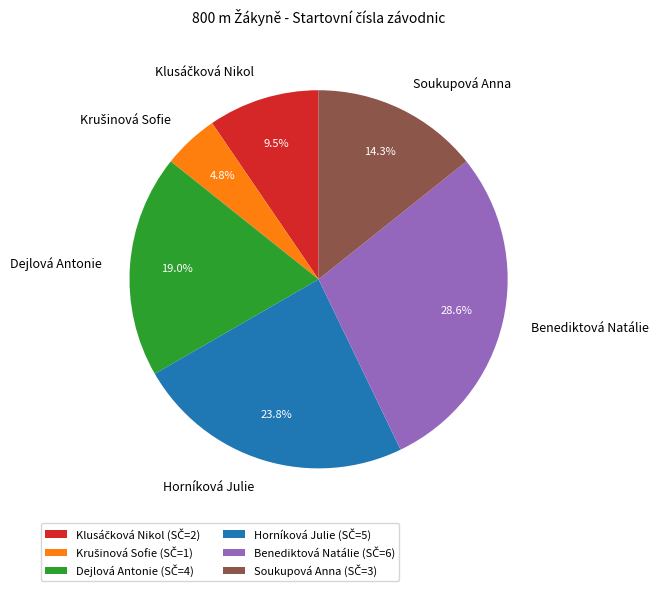

How many segments does this pie chart have?

6